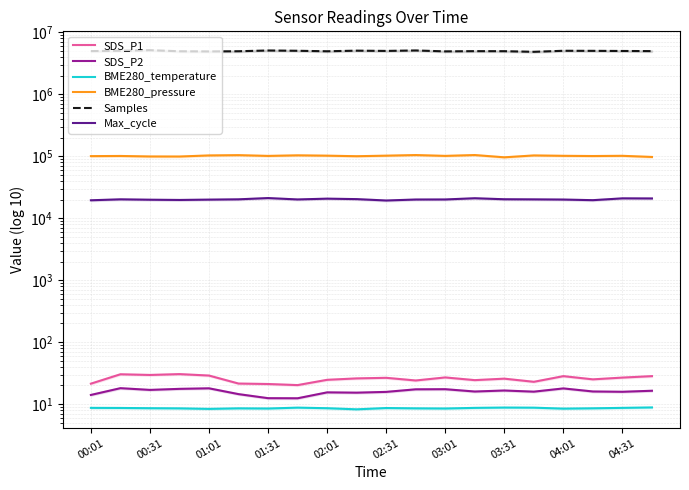

True or false: Samples and BME280_pressure intersect in this chart.

False